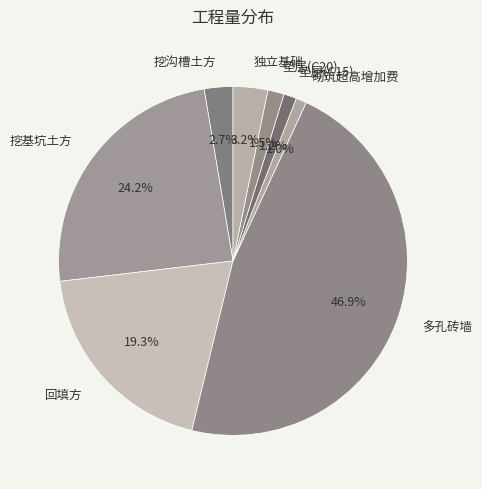

Which category has the biggest portion of the pie?

多孔砖墙